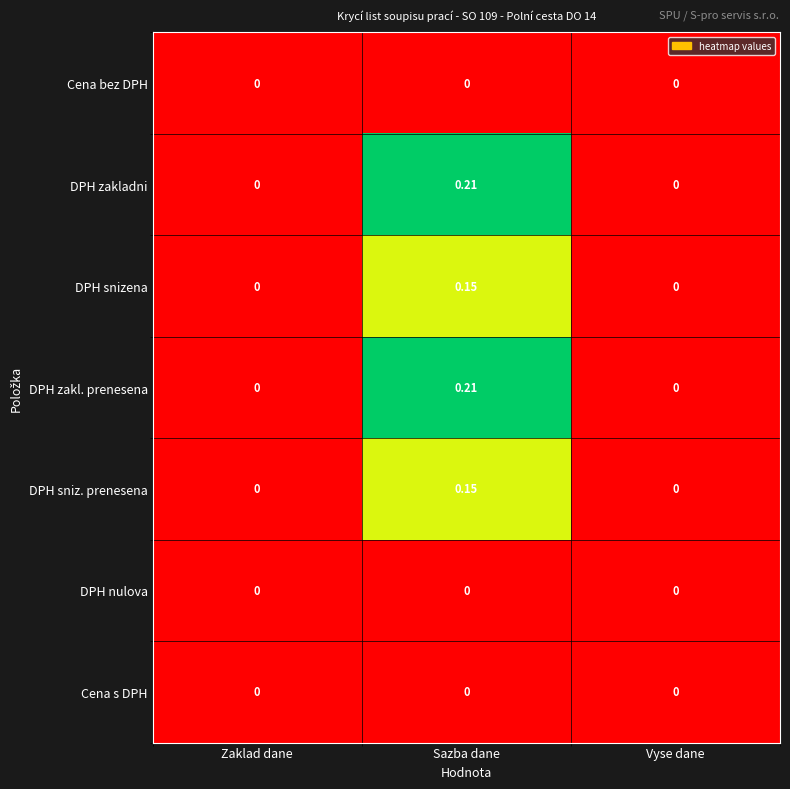

Which category has the highest value across all series?

Sazba dane